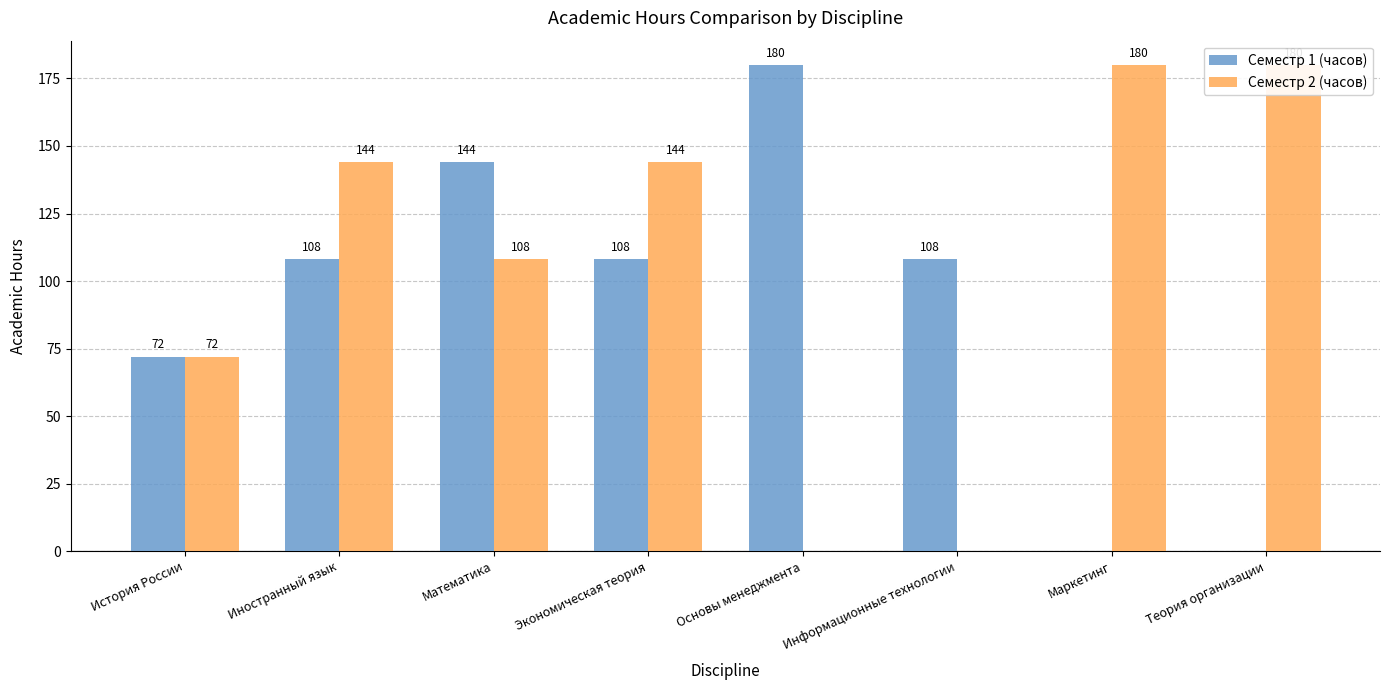

Rank the series at Математика from lowest to highest value.

Семестр 2 (часов), Семестр 1 (часов)